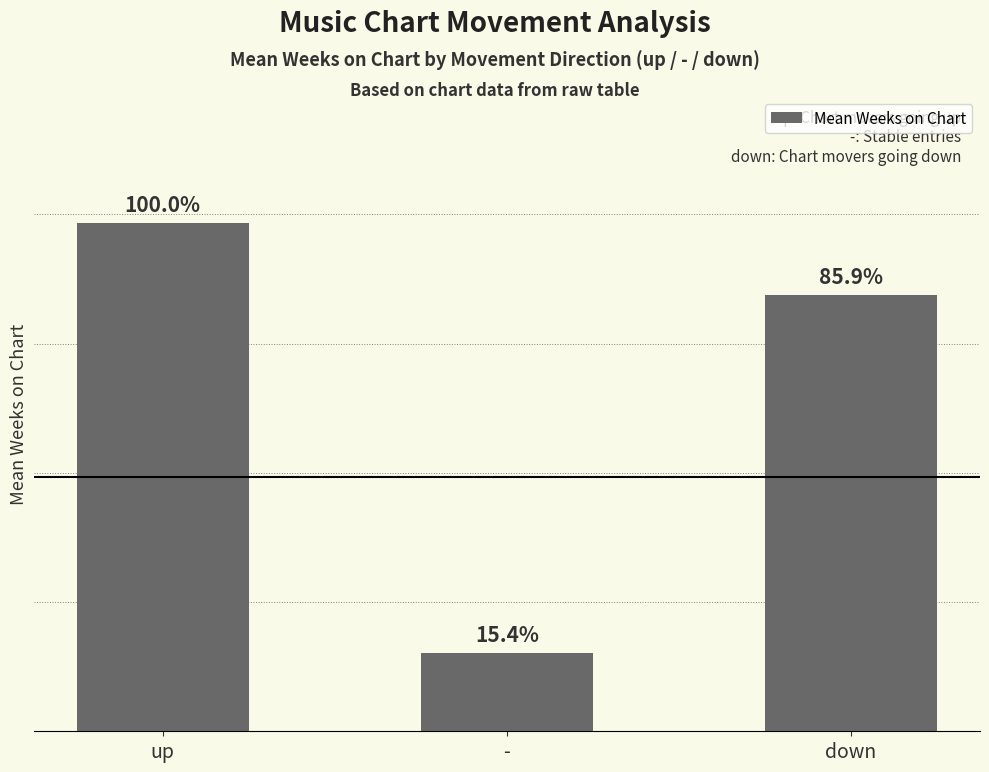

What is the difference between the values at - and down?

13.9